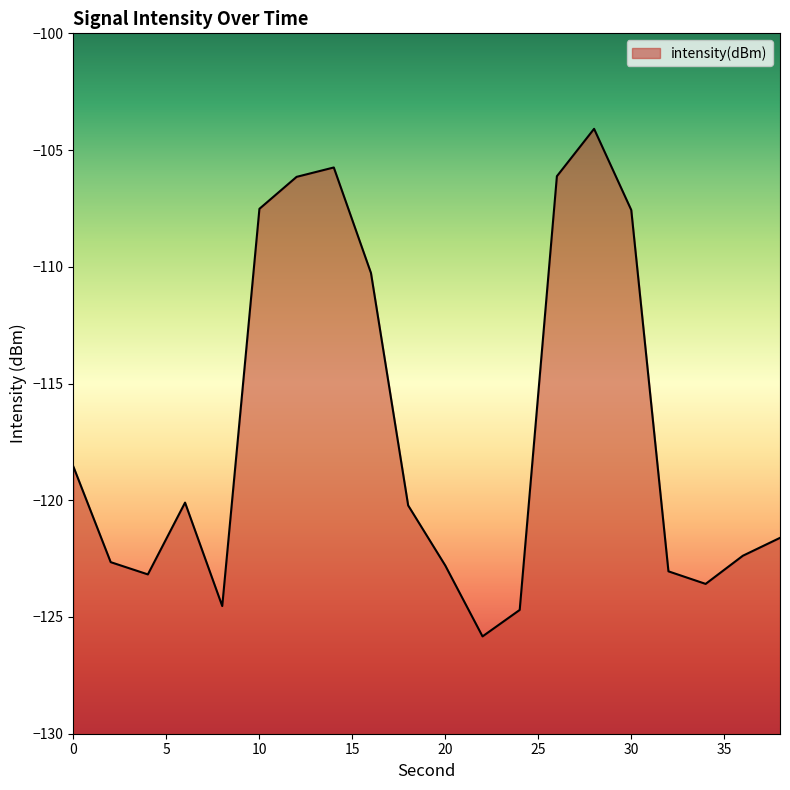

How many data points does each series have?

20